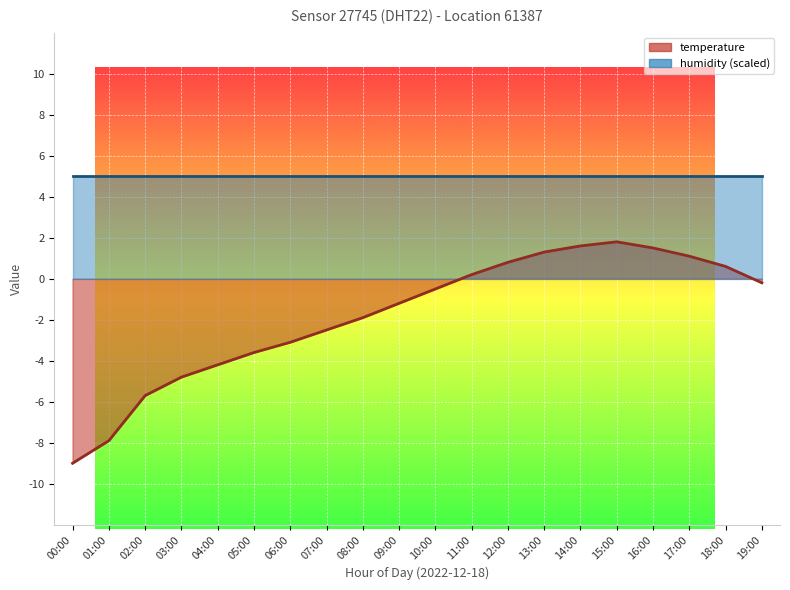

Reading left to right, what are all the values shown in this chart?

-9.0	-7.9	-5.7	-4.8	-4.2	-3.6	-3.1	-2.5	-1.9	-1.2	-0.5	0.2	0.8	1.3	1.6	1.8	1.5	1.1	0.6	-0.2